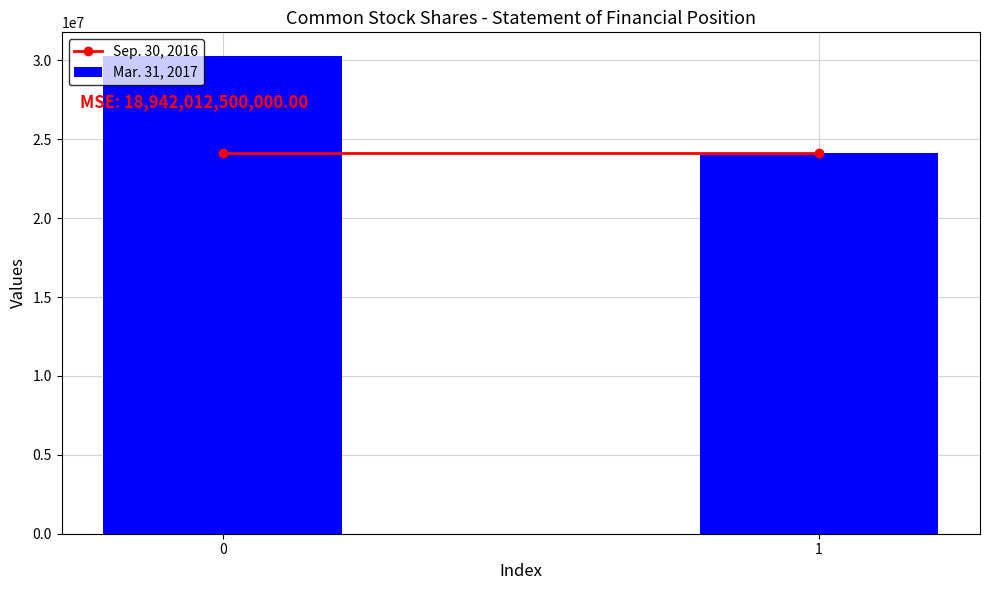

Read the value at 1.

24106952